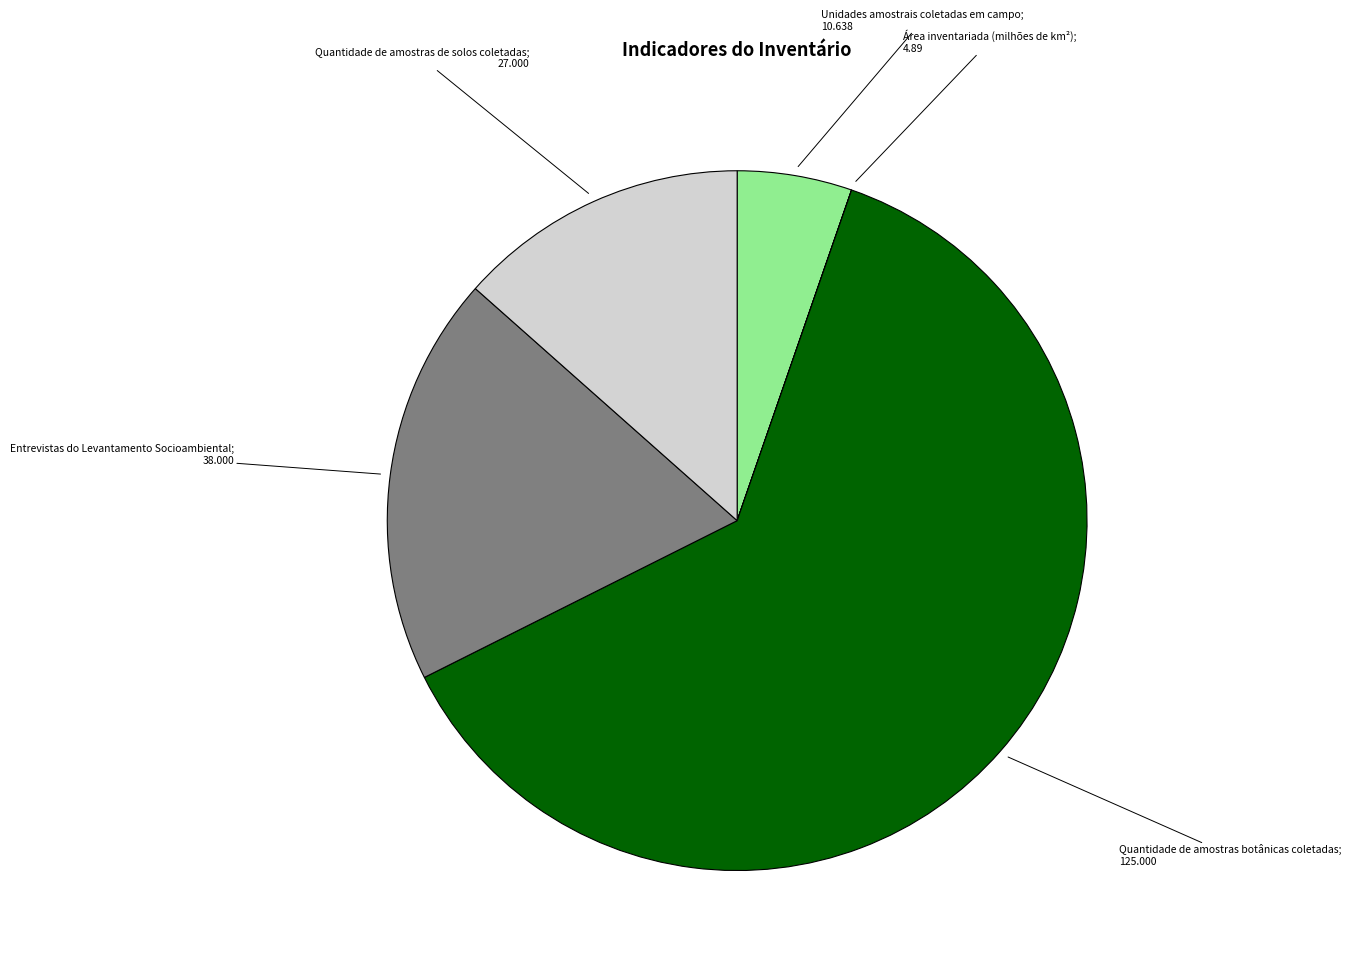

Is there a majority slice in this chart?

Yes